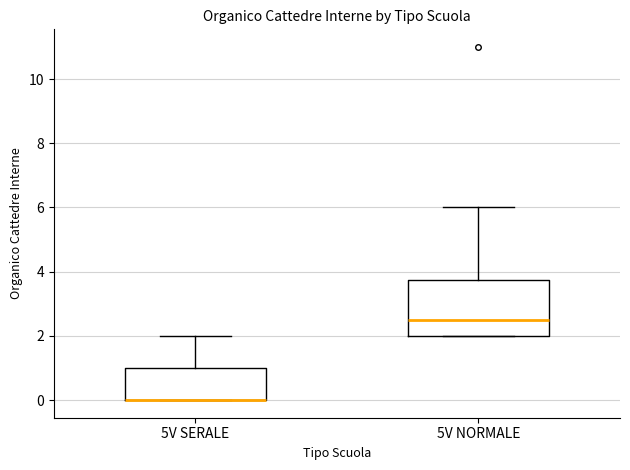

Reading left to right, transcribe this box plot: for each box, give where its median line is, the range the box spans, and where its two whiskers end, as read against the y-axis. The values are not printed on the chart, so give them approximately, as read against the axis.

5V SERALE: median 0.0 (drawn on the box's lower edge), box 0.0 to 1.0, whiskers 0.0 to 2.0
5V NORMALE: median 2.6, box 2.0 to 3.8, whiskers 2.0 to 6.0